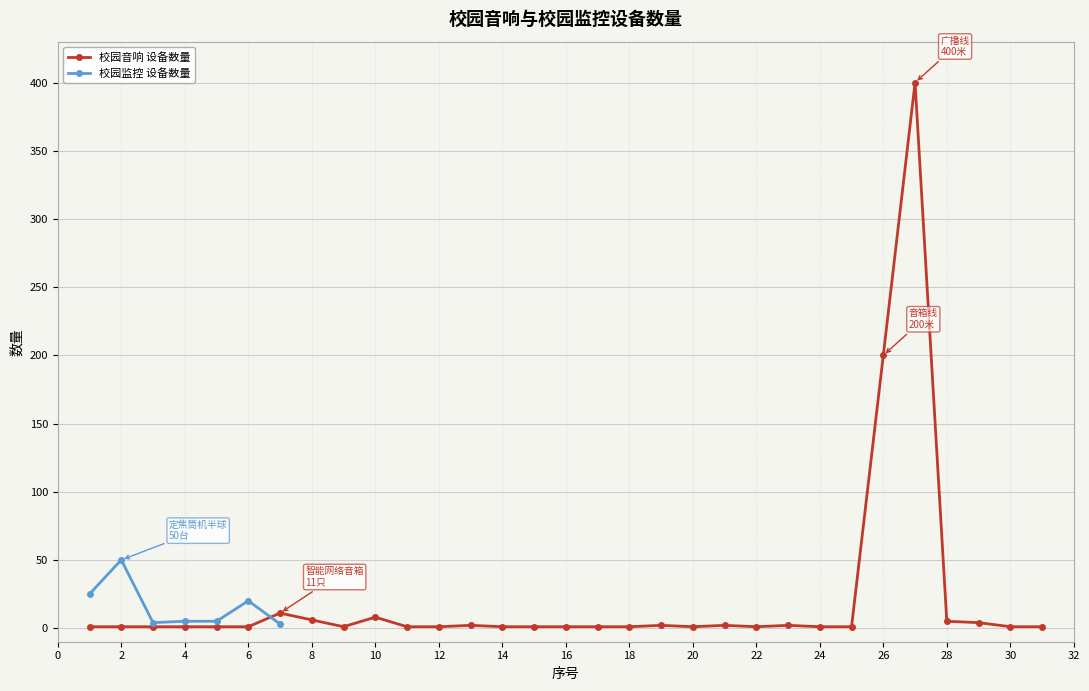

True or false: 校园音响 设备数量 has a value of 1 at 18.

True